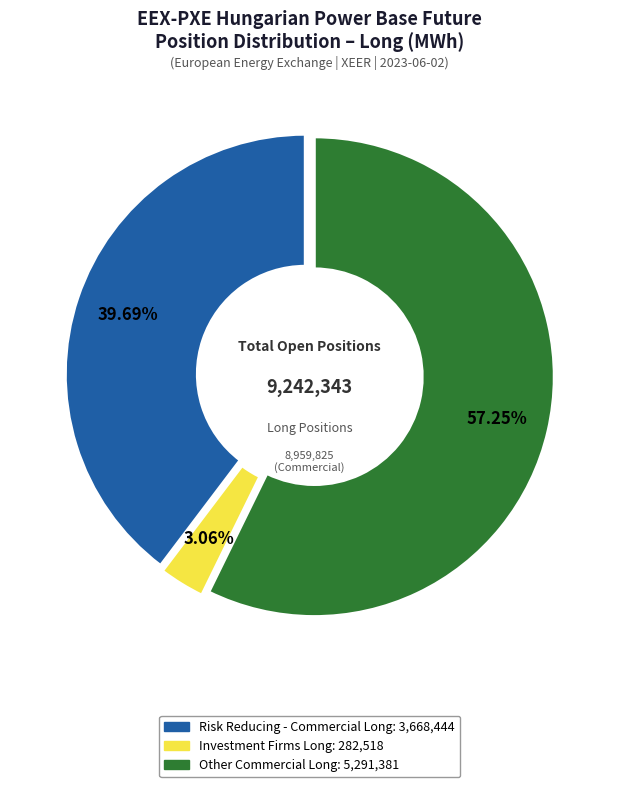

What is the ratio of the value at Other Commercial Long: 5,291,381 to the value at Risk Reducing - Commercial Long: 3,668,444?

1.4